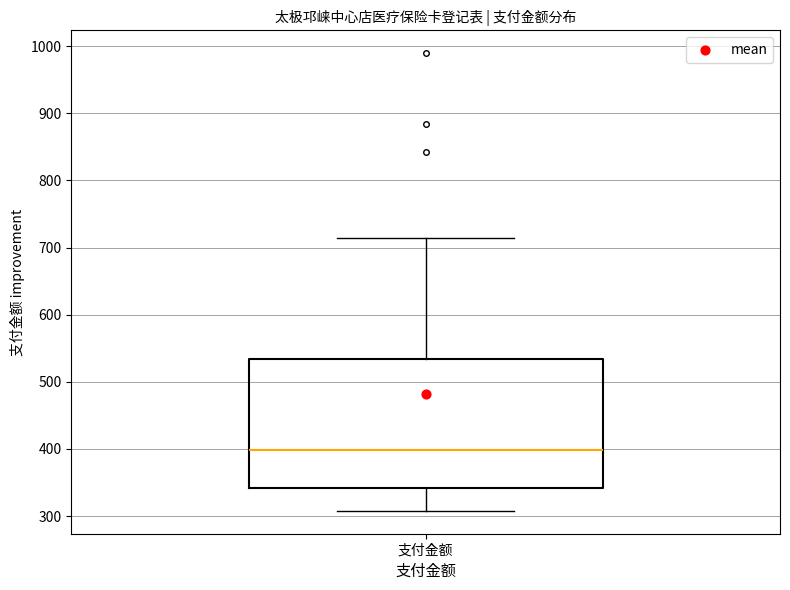

Transcribe this box plot: give where the median line is, the range the box spans, and where the two whiskers end, as read against the y-axis. The values are not printed on the chart, so give them approximately, as read against the axis.

median 400, box 340 to 530, whiskers 310 to 710